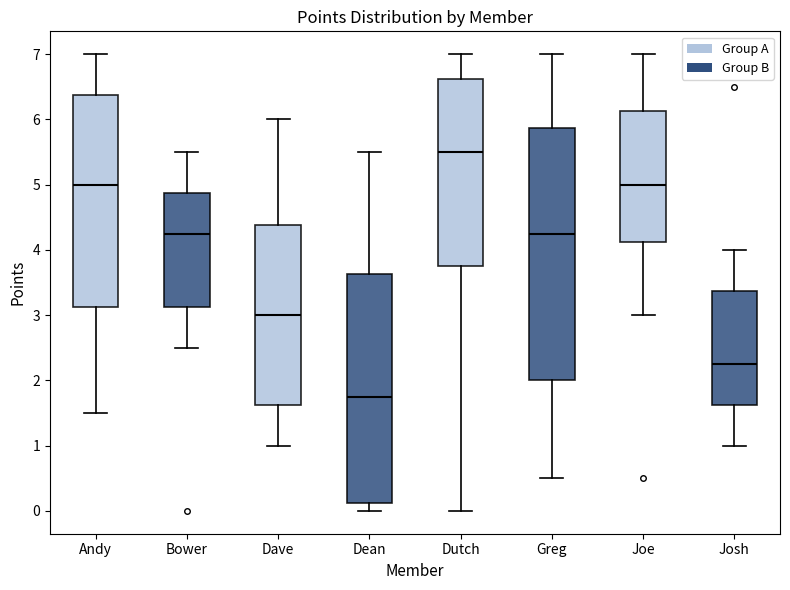

Which box is the tallest, from its lower edge to its upper edge?

Greg